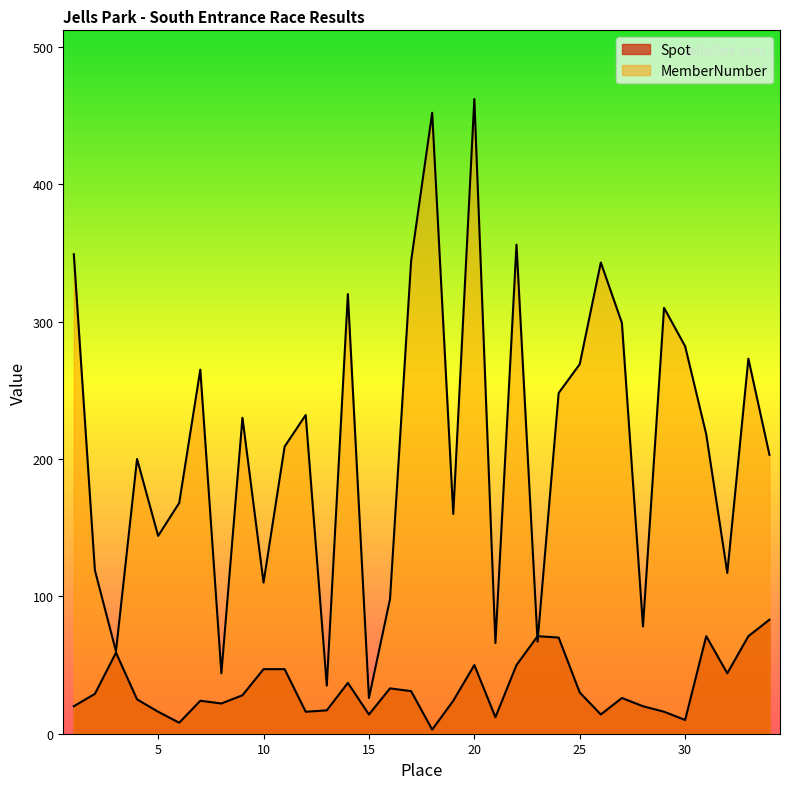

What is the spread (max minus min) of values at 17?

313